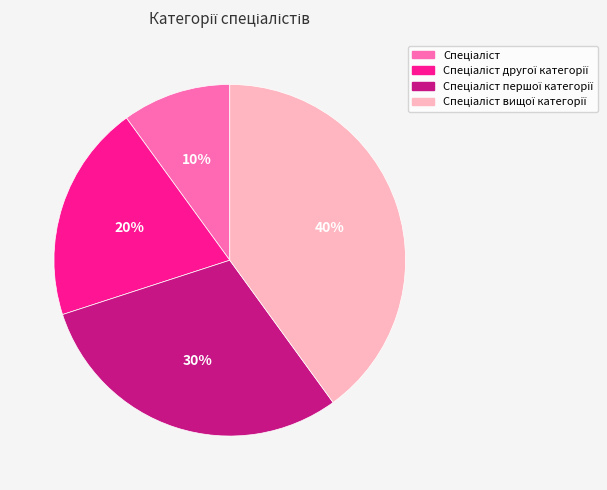

How many segments does this pie chart have?

4